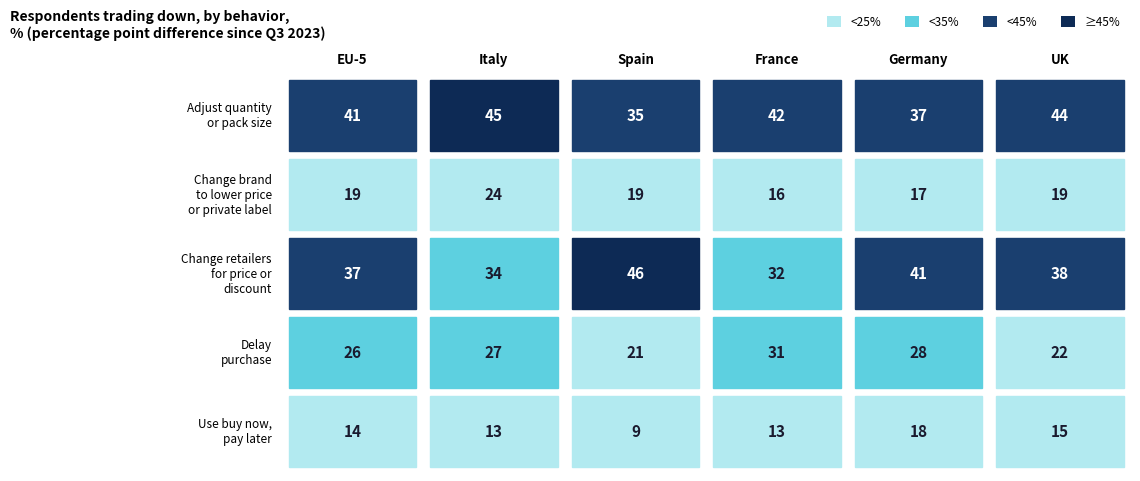

Read the Adjust quantity or pack size value at 2.

35